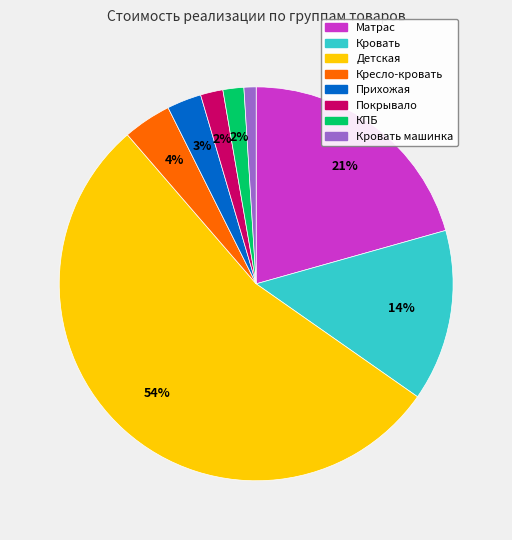

Is there any slice that represents more than half of the pie?

Yes